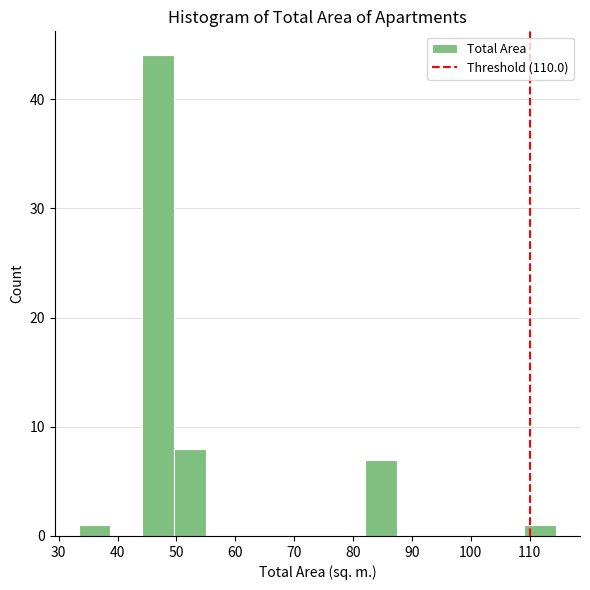

How tall is the bar that spans 82 to 87 on the x-axis? Neither the bar edges nor the heights are printed on the chart, so give them approximately, as read against the axes.

7